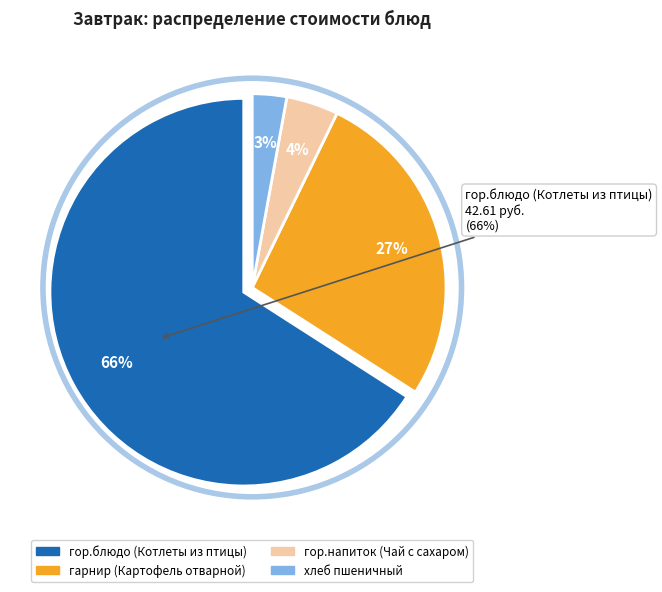

The гор.блюдо (Котлеты из птицы) slice represents 72% of the pie. True or false?

False